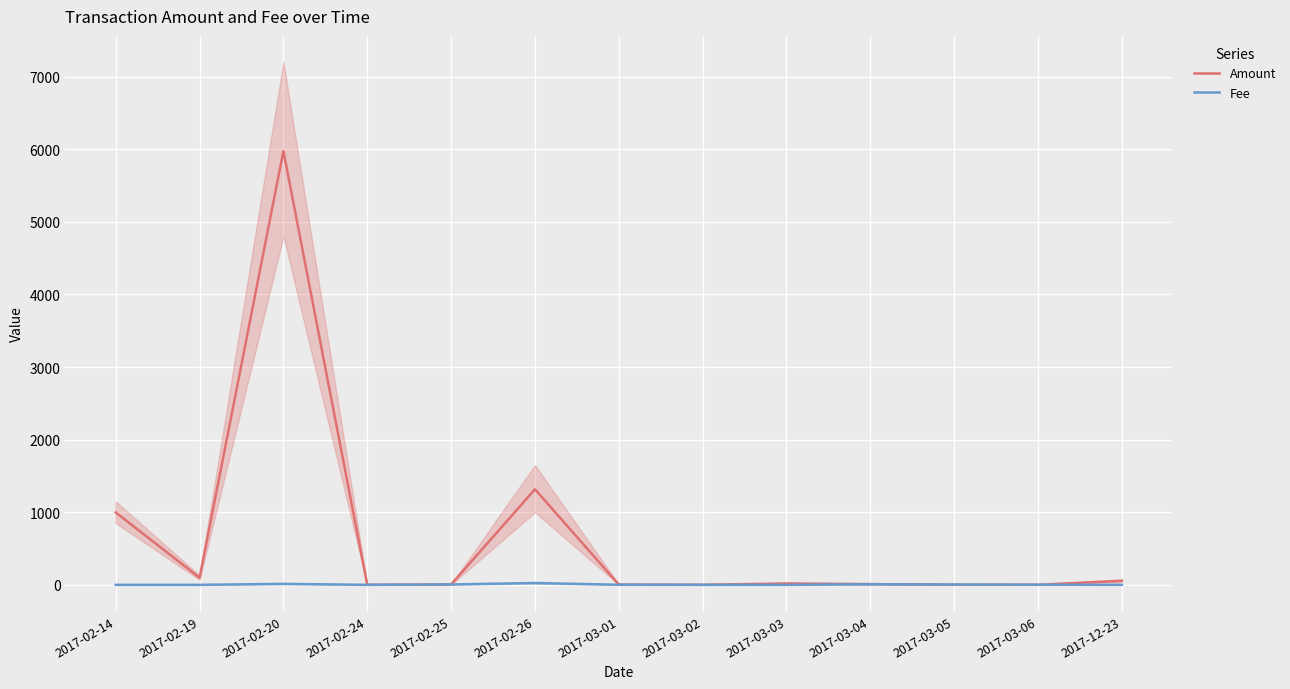

What is the minimum value shown in the chart?

1